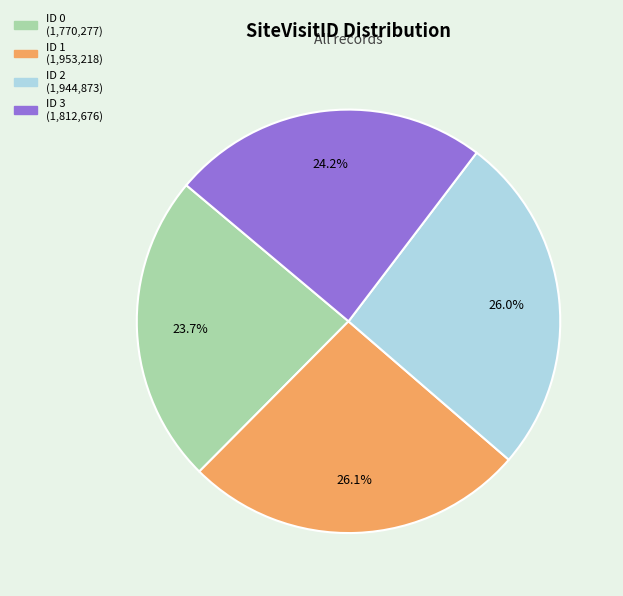

Is it true that ID 0 is 9% of the pie?

False